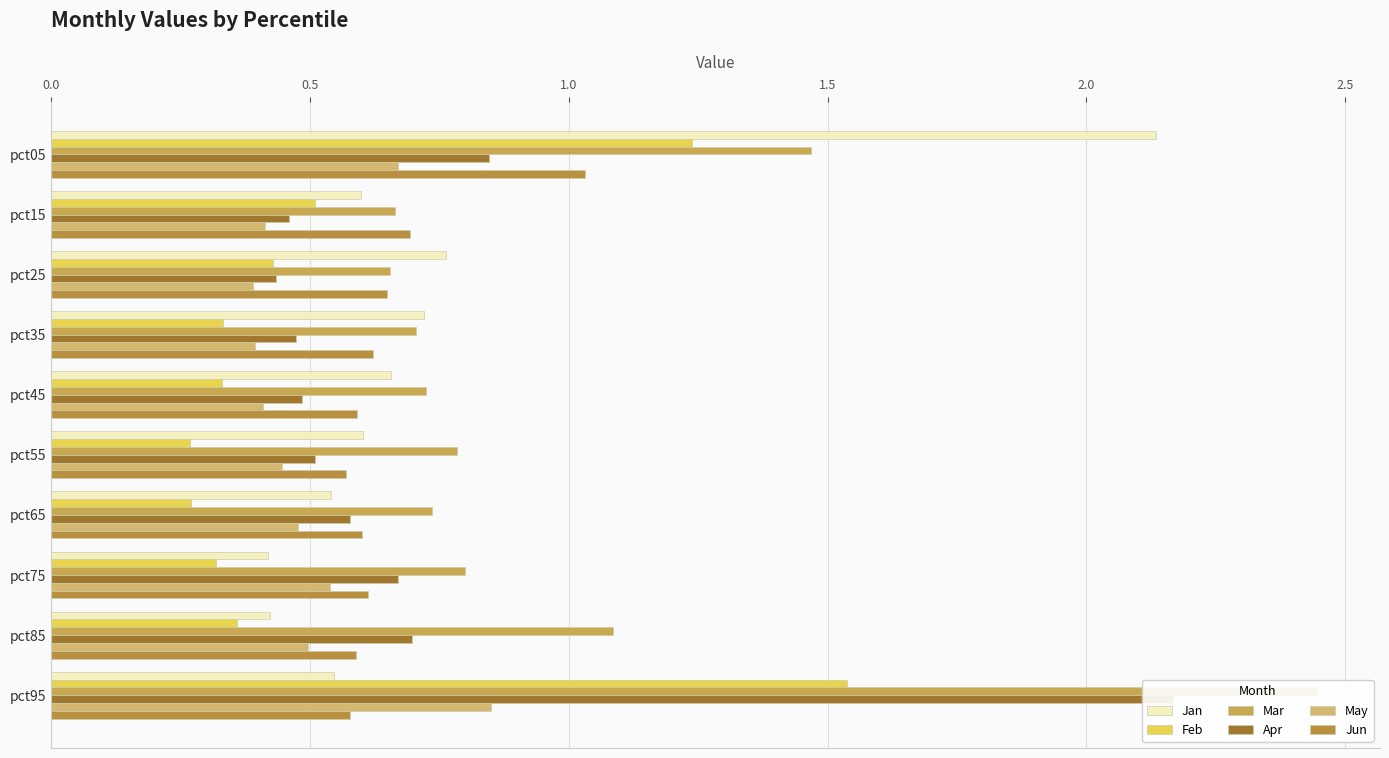

Which series has the largest total across all categories?

Mar